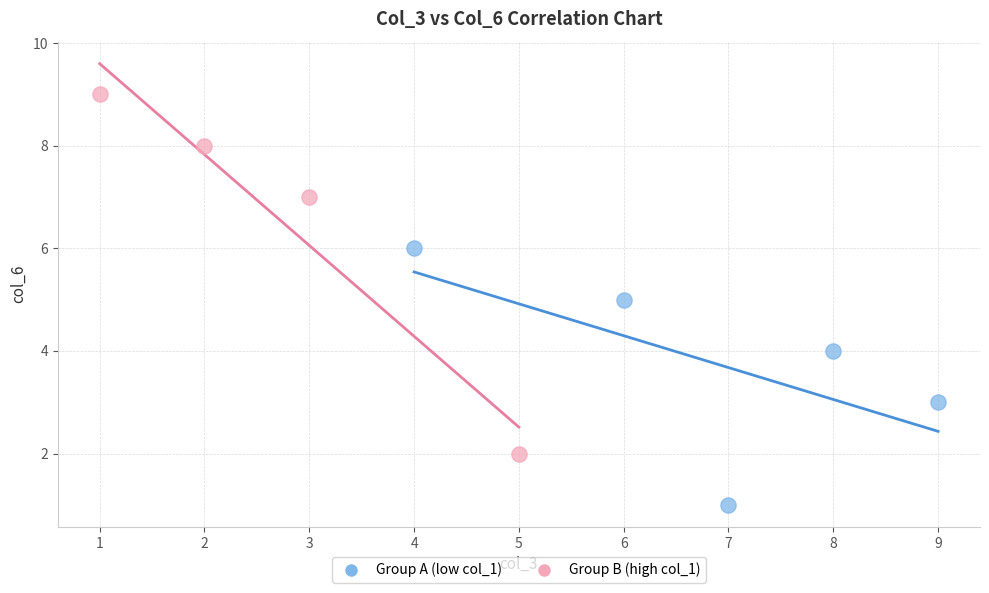

Which series reaches the minimum Y coordinate?

Group A (low col_1)